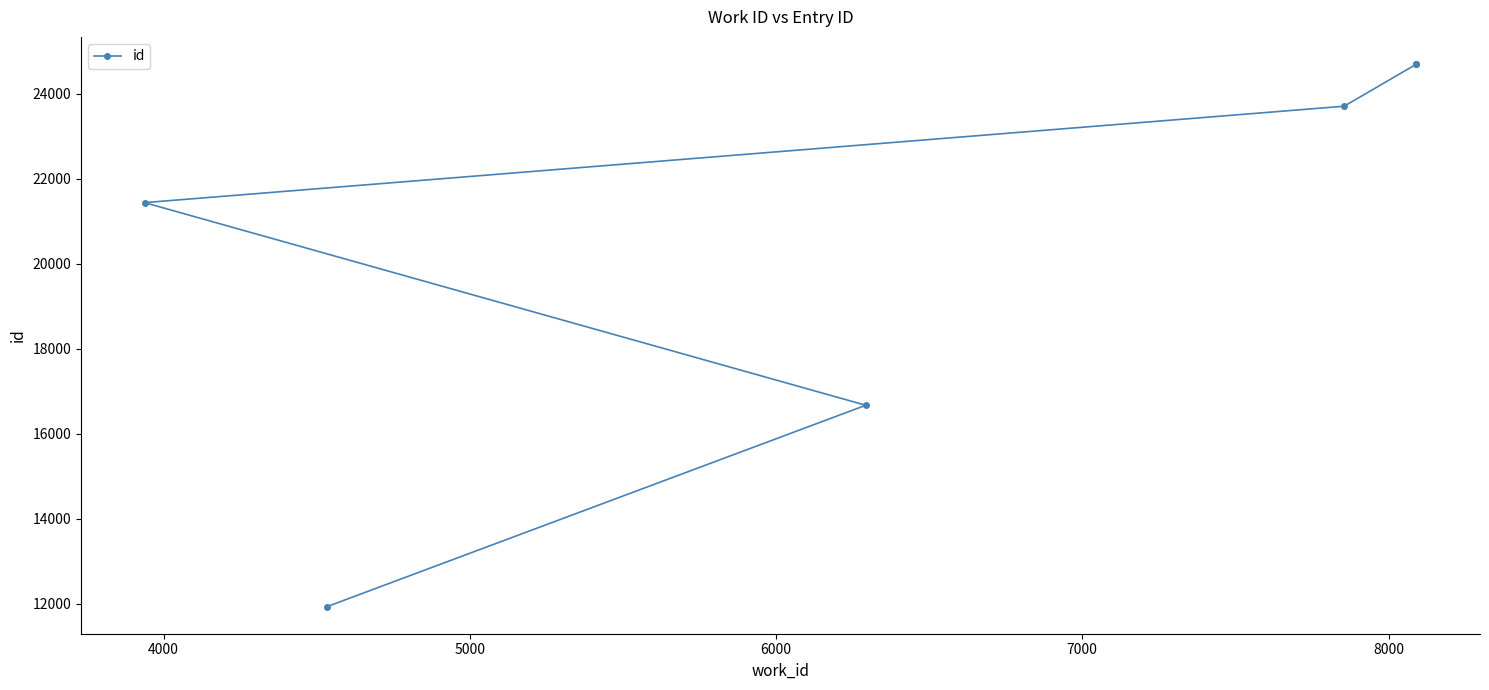

How many values are below 23703?

3